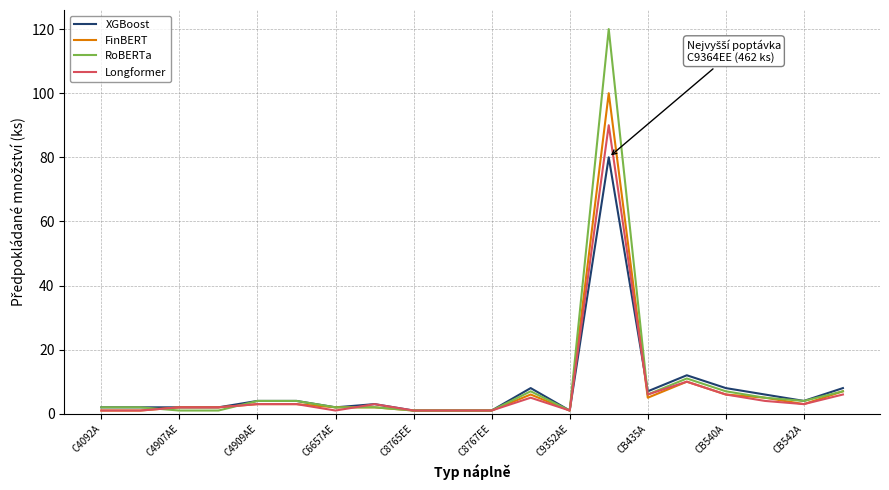

What are all the series names shown in the legend?

XGBoost, FinBERT, RoBERTa, Longformer